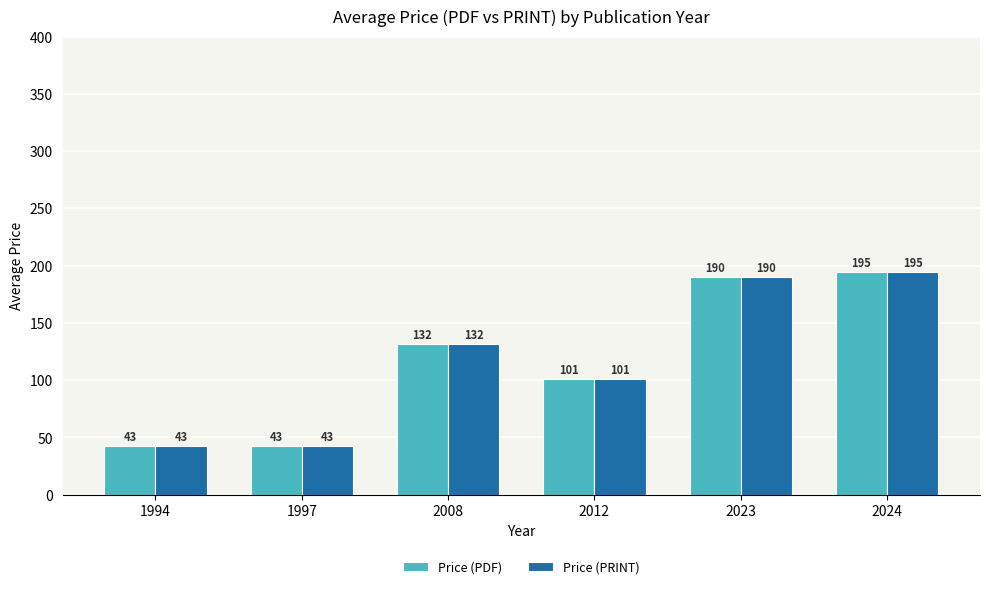

How many data points does each series have?

6